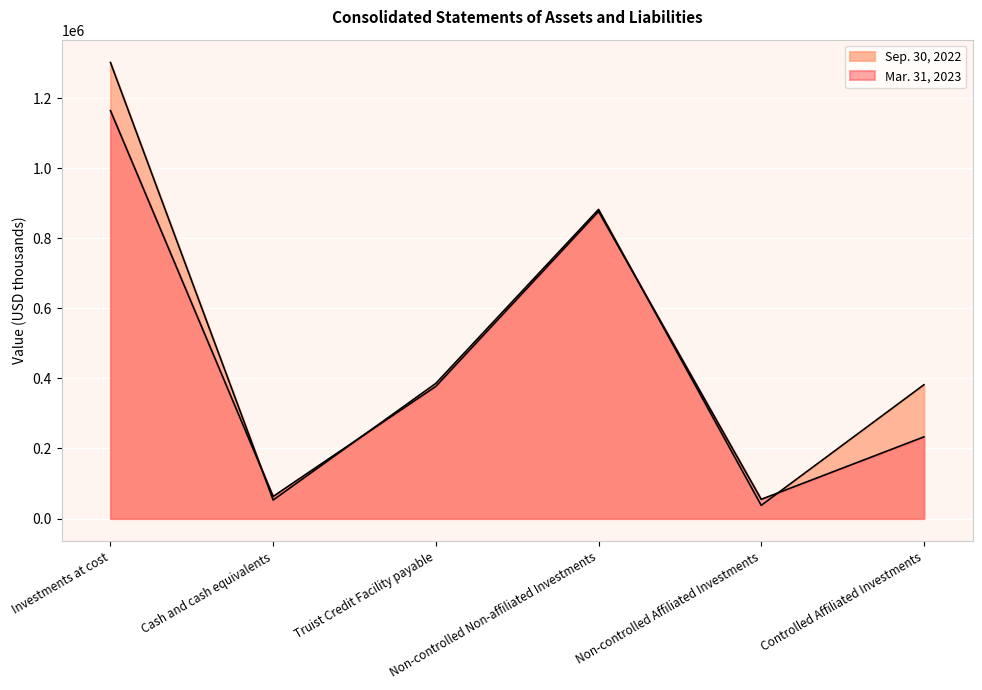

True or false: Sep. 30, 2022 and Mar. 31, 2023 intersect in this chart.

True